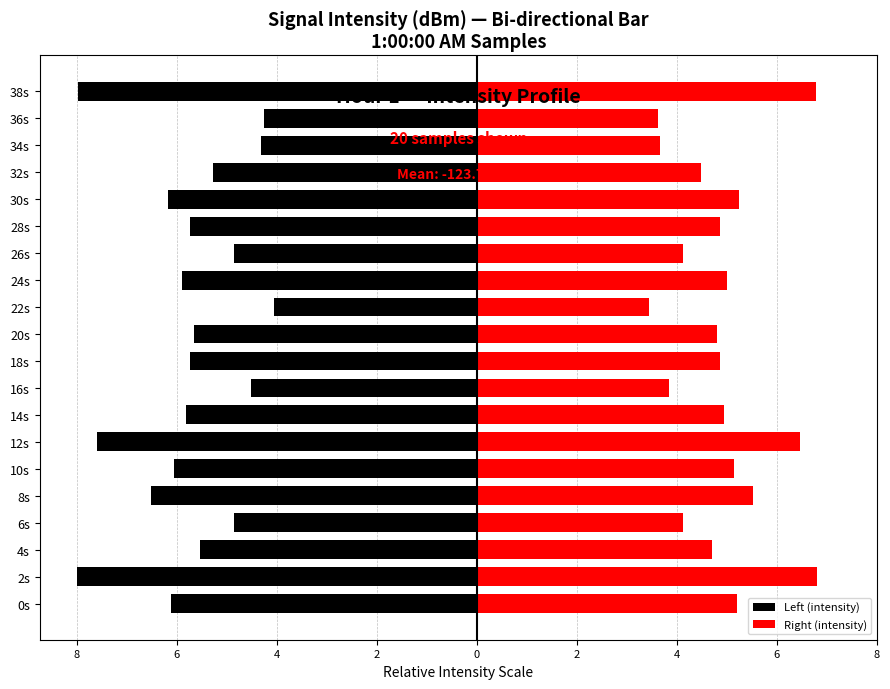

What is the label of the 18th bar from the right?

4s